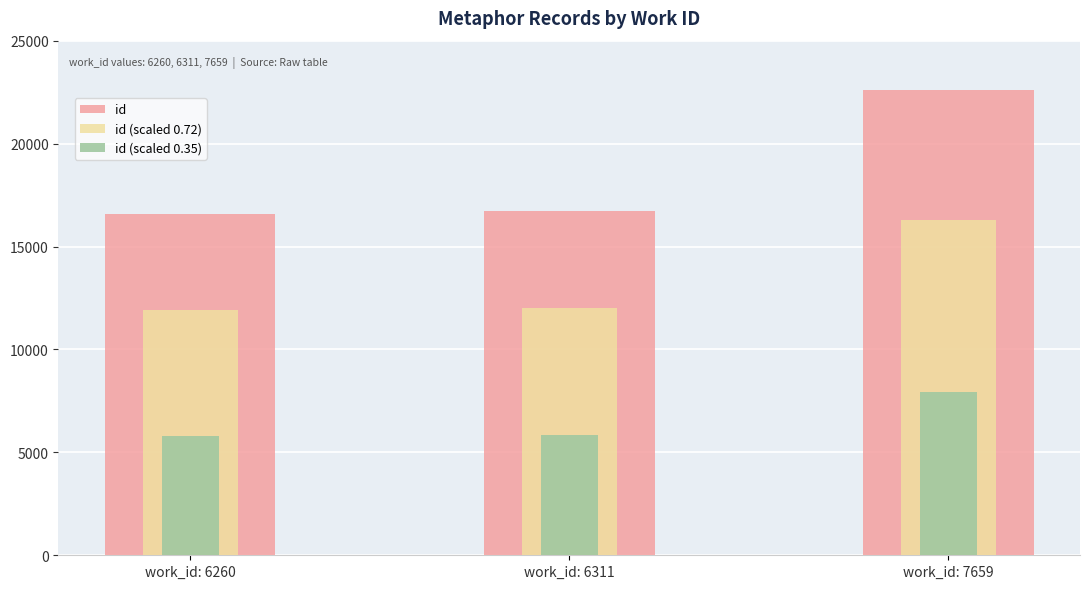

Which category has the highest value in the id (scaled 0.35) series?

work_id: 7659